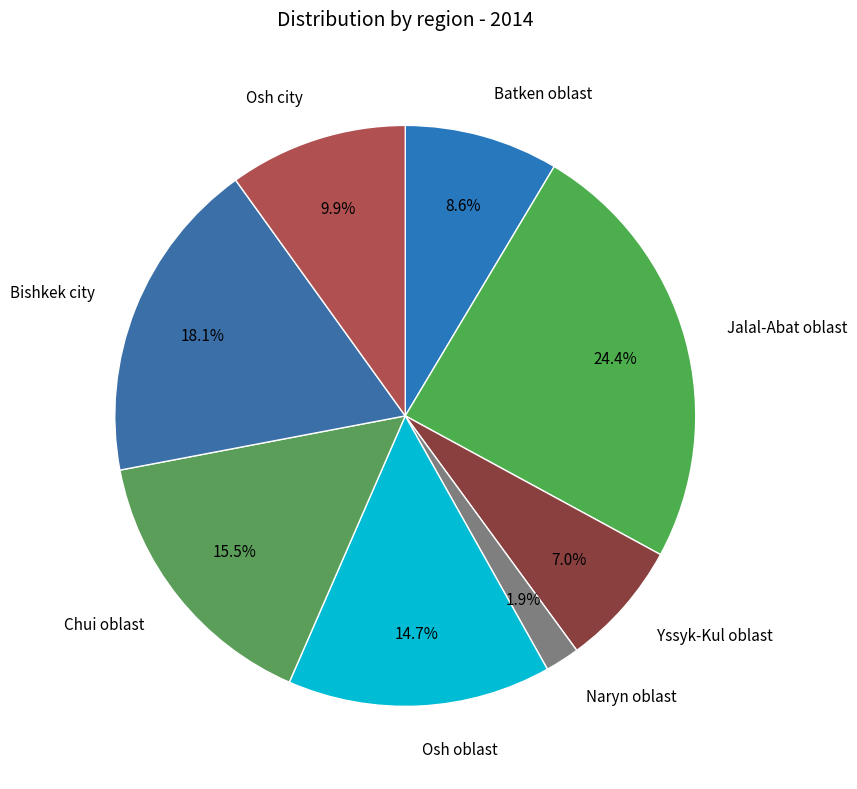

How many slices are in this pie chart?

8